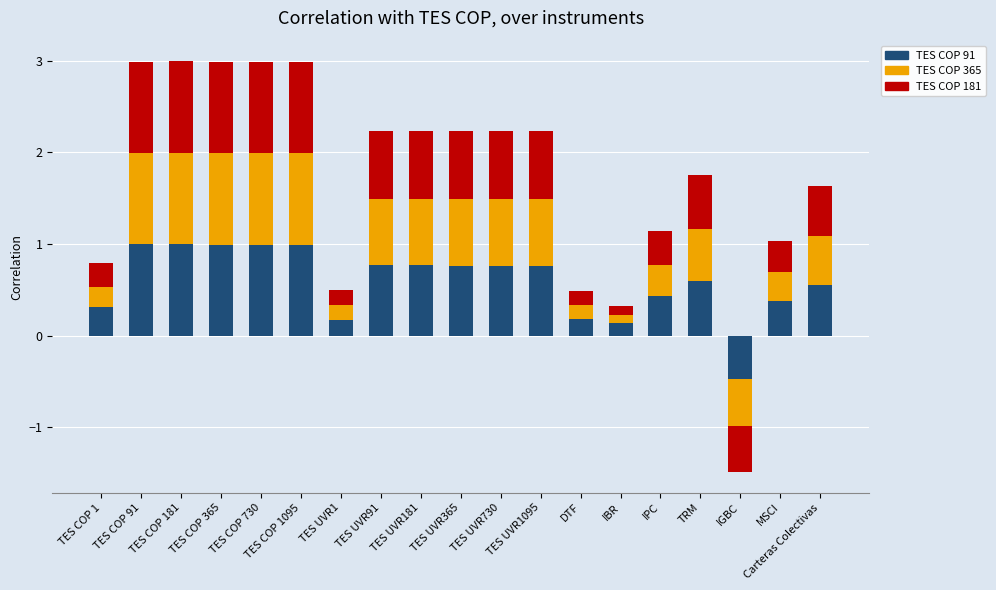

What is the label of the 19th bar from the right?

TES COP 1